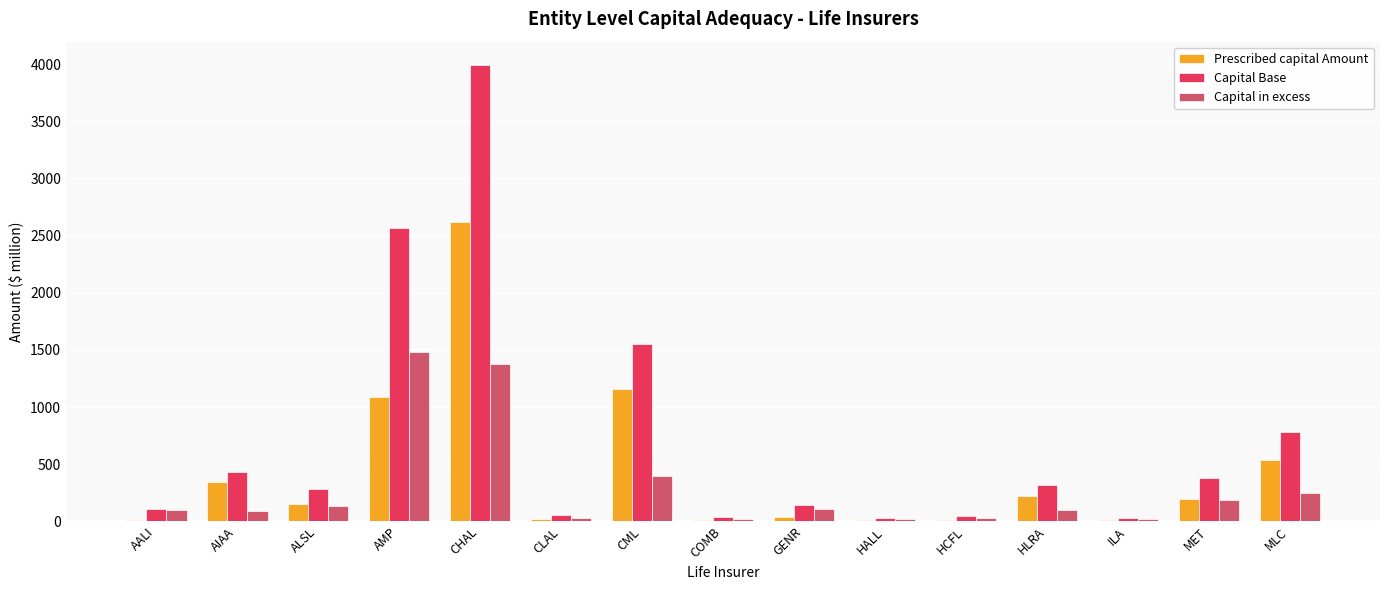

How many categories are shown in the chart?

15